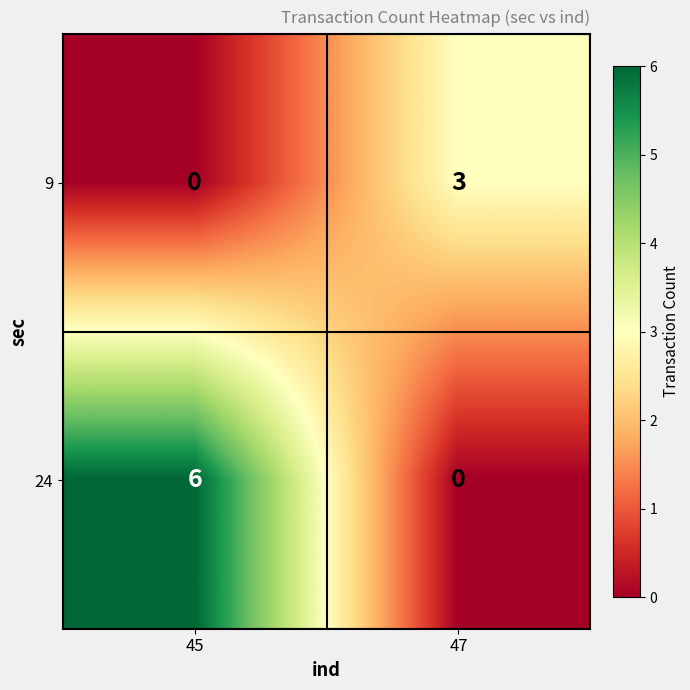

What is the maximum value for 24?

6